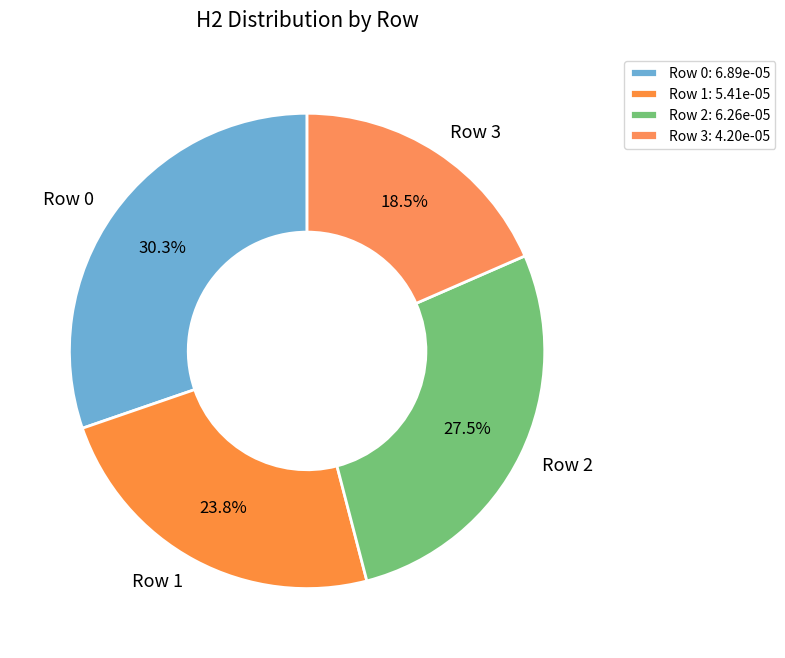

Between Row 3 and Row 1, which is larger?

Row 1